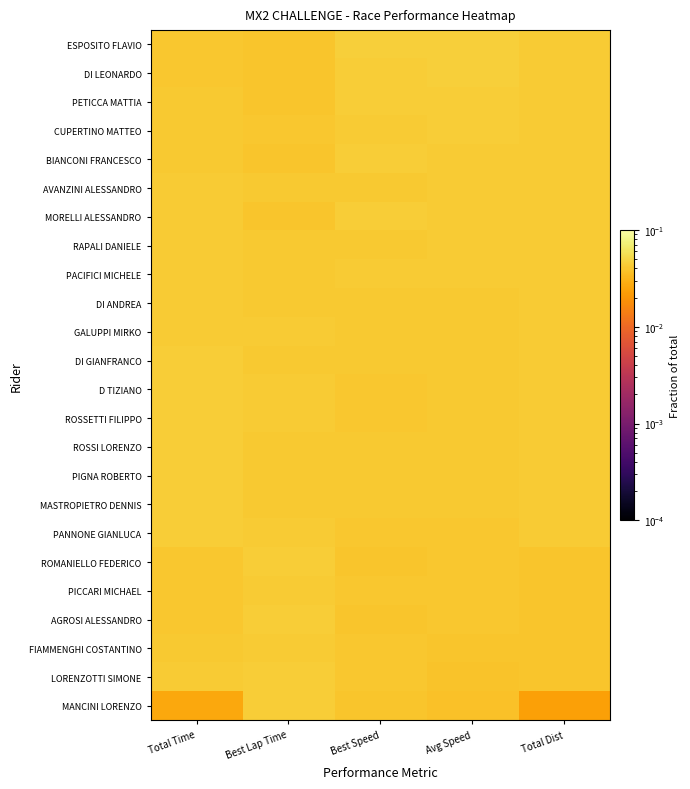

Reading left to right, list all the values displayed in this chart.

ESPOSITO FLAVIO: Total Time=0.0	Best Lap Time=0.0	Best Speed=0.0	Avg Speed=0.0	Total Dist=0.0
DI LEONARDO: Total Time=0.0	Best Lap Time=0.0	Best Speed=0.0	Avg Speed=0.0	Total Dist=0.0
PETICCA MATTIA: Total Time=0.0	Best Lap Time=0.0	Best Speed=0.0	Avg Speed=0.0	Total Dist=0.0
CUPERTINO MATTEO: Total Time=0.0	Best Lap Time=0.0	Best Speed=0.0	Avg Speed=0.0	Total Dist=0.0
BIANCONI FRANCESCO: Total Time=0.0	Best Lap Time=0.0	Best Speed=0.0	Avg Speed=0.0	Total Dist=0.0
AVANZINI ALESSANDRO: Total Time=0.0	Best Lap Time=0.0	Best Speed=0.0	Avg Speed=0.0	Total Dist=0.0
MORELLI ALESSANDRO: Total Time=0.0	Best Lap Time=0.0	Best Speed=0.0	Avg Speed=0.0	Total Dist=0.0
RAPALI DANIELE: Total Time=0.0	Best Lap Time=0.0	Best Speed=0.0	Avg Speed=0.0	Total Dist=0.0
PACIFICI MICHELE: Total Time=0.0	Best Lap Time=0.0	Best Speed=0.0	Avg Speed=0.0	Total Dist=0.0
DI ANDREA: Total Time=0.0	Best Lap Time=0.0	Best Speed=0.0	Avg Speed=0.0	Total Dist=0.0
GALUPPI MIRKO: Total Time=0.0	Best Lap Time=0.0	Best Speed=0.0	Avg Speed=0.0	Total Dist=0.0
DI GIANFRANCO: Total Time=0.0	Best Lap Time=0.0	Best Speed=0.0	Avg Speed=0.0	Total Dist=0.0
D TIZIANO: Total Time=0.0	Best Lap Time=0.0	Best Speed=0.0	Avg Speed=0.0	Total Dist=0.0
ROSSETTI FILIPPO: Total Time=0.0	Best Lap Time=0.0	Best Speed=0.0	Avg Speed=0.0	Total Dist=0.0
ROSSI LORENZO: Total Time=0.0	Best Lap Time=0.0	Best Speed=0.0	Avg Speed=0.0	Total Dist=0.0
PIGNA ROBERTO: Total Time=0.0	Best Lap Time=0.0	Best Speed=0.0	Avg Speed=0.0	Total Dist=0.0
MASTROPIETRO DENNIS: Total Time=0.0	Best Lap Time=0.0	Best Speed=0.0	Avg Speed=0.0	Total Dist=0.0
PANNONE GIANLUCA: Total Time=0.0	Best Lap Time=0.0	Best Speed=0.0	Avg Speed=0.0	Total Dist=0.0
ROMANIELLO FEDERICO: Total Time=0.0	Best Lap Time=0.0	Best Speed=0.0	Avg Speed=0.0	Total Dist=0.0
PICCARI MICHAEL: Total Time=0.0	Best Lap Time=0.0	Best Speed=0.0	Avg Speed=0.0	Total Dist=0.0
AGROSI ALESSANDRO: Total Time=0.0	Best Lap Time=0.0	Best Speed=0.0	Avg Speed=0.0	Total Dist=0.0
FIAMMENGHI COSTANTINO: Total Time=0.0	Best Lap Time=0.0	Best Speed=0.0	Avg Speed=0.0	Total Dist=0.0
LORENZOTTI SIMONE: Total Time=0.0	Best Lap Time=0.0	Best Speed=0.0	Avg Speed=0.0	Total Dist=0.0
MANCINI LORENZO: Total Time=0.0	Best Lap Time=0.0	Best Speed=0.0	Avg Speed=0.0	Total Dist=0.0